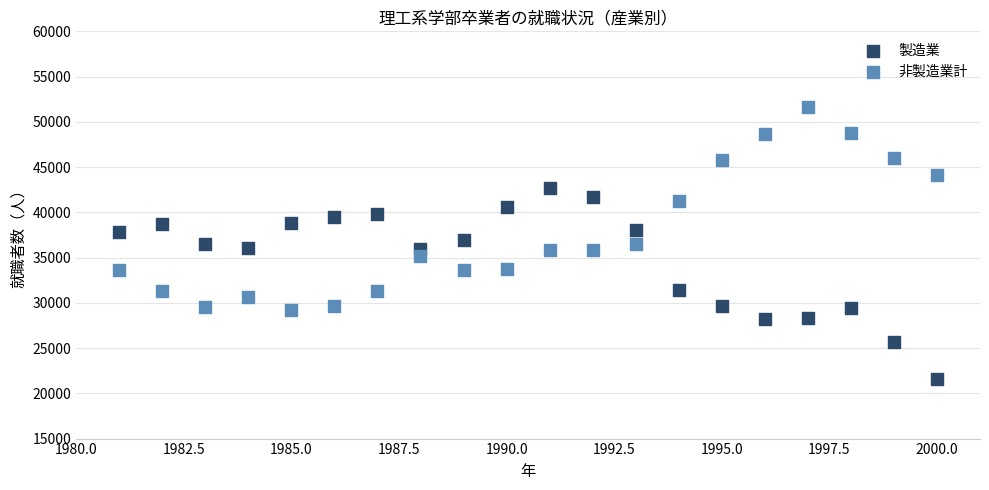

What is the X range (max minus min) for the scatter plot?

19